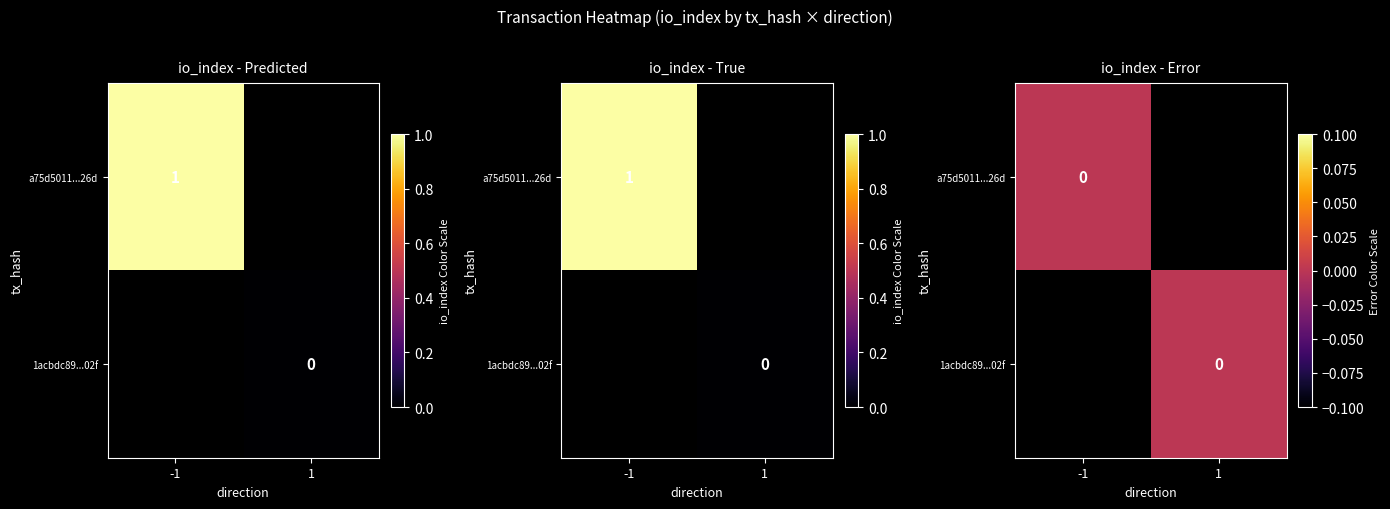

Count the 1acbdc89fe0ac5a007985fd5233c1be7239702f values in the range 0 to 1.

2